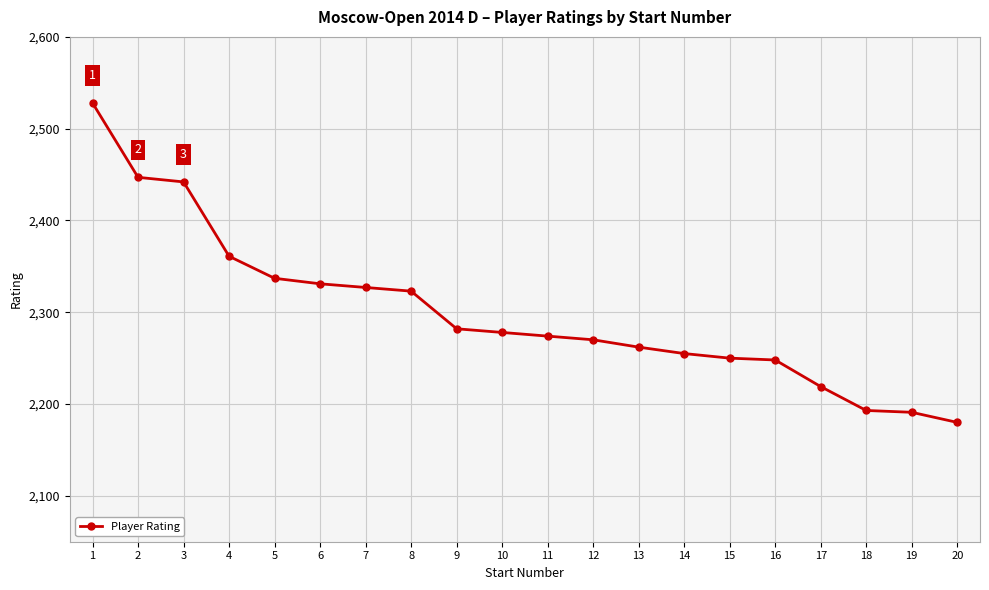

True or false: the data shows 2274 at 11.

True